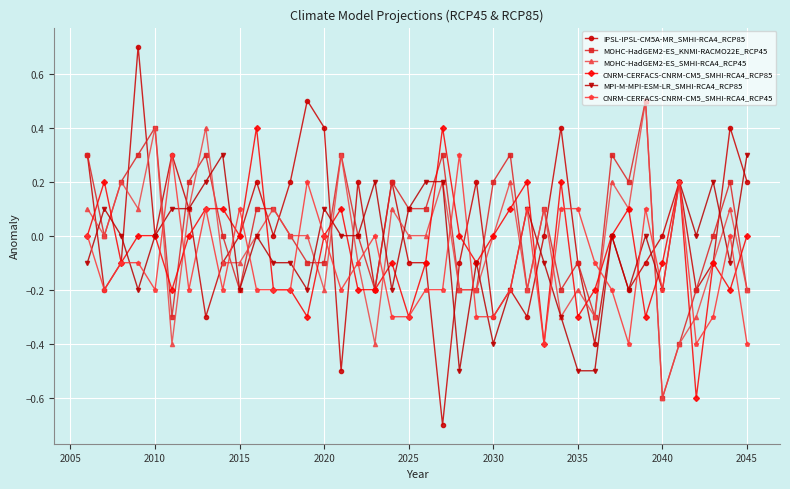

What is the maximum value shown in the chart?

0.7